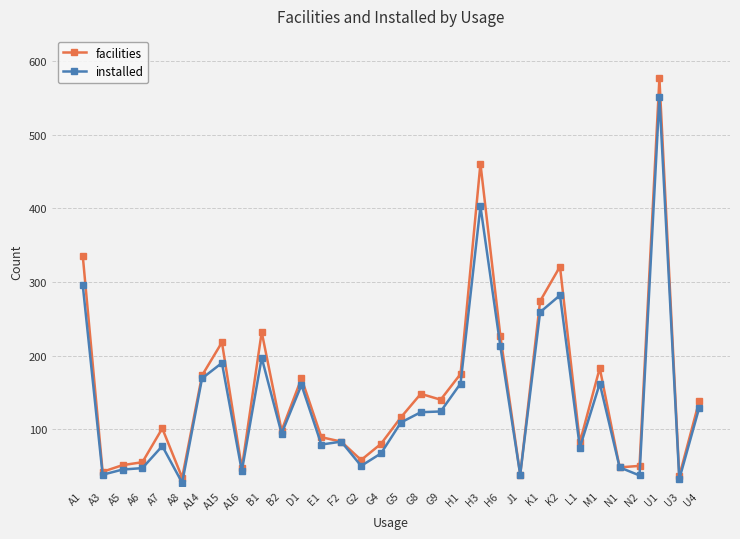

What is the label of the 8th point from the left?

A15